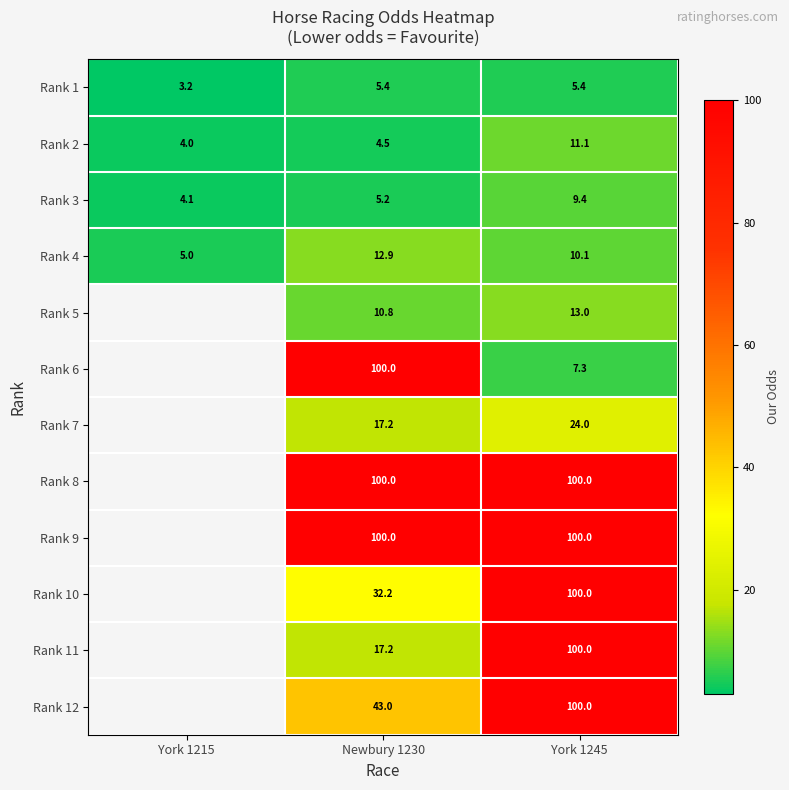

Rank the series at Newbury 1230 from highest to lowest value.

Rank 6, Rank 8, Rank 9, Rank 12, Rank 10, Rank 7, Rank 11, Rank 4, Rank 5, Rank 1, Rank 3, Rank 2